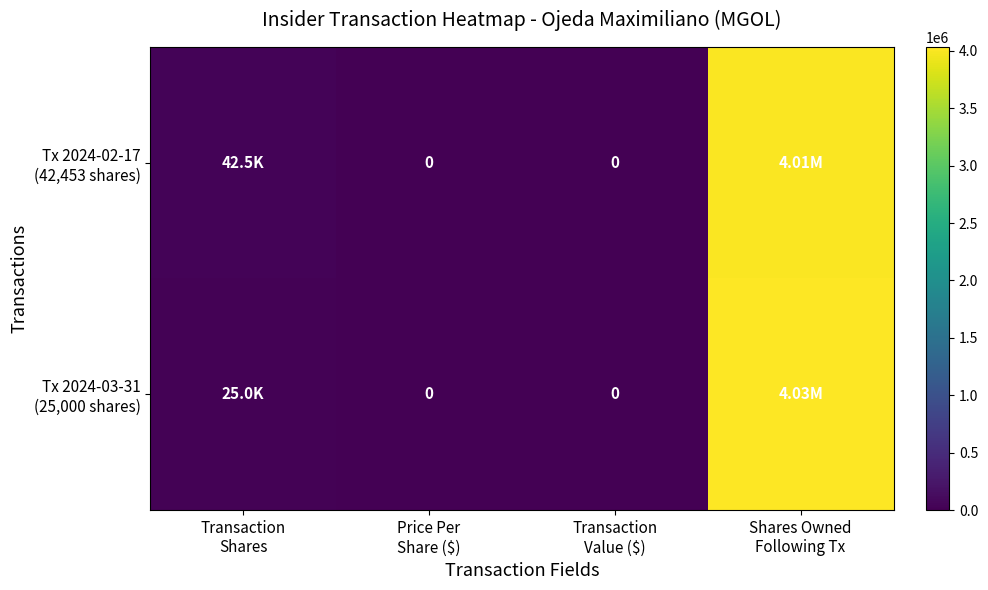

Is it true that Tx 2024-03-31 (25,000 shares) equals 1226359 at Transaction Value ($)?

False